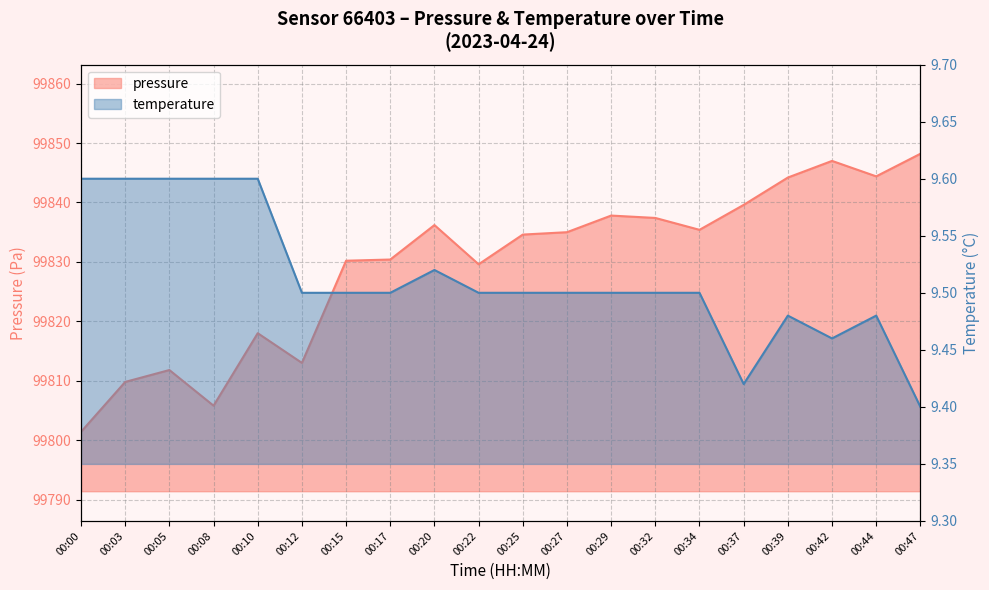

What are all the series names shown in the legend?

pressure, temperature